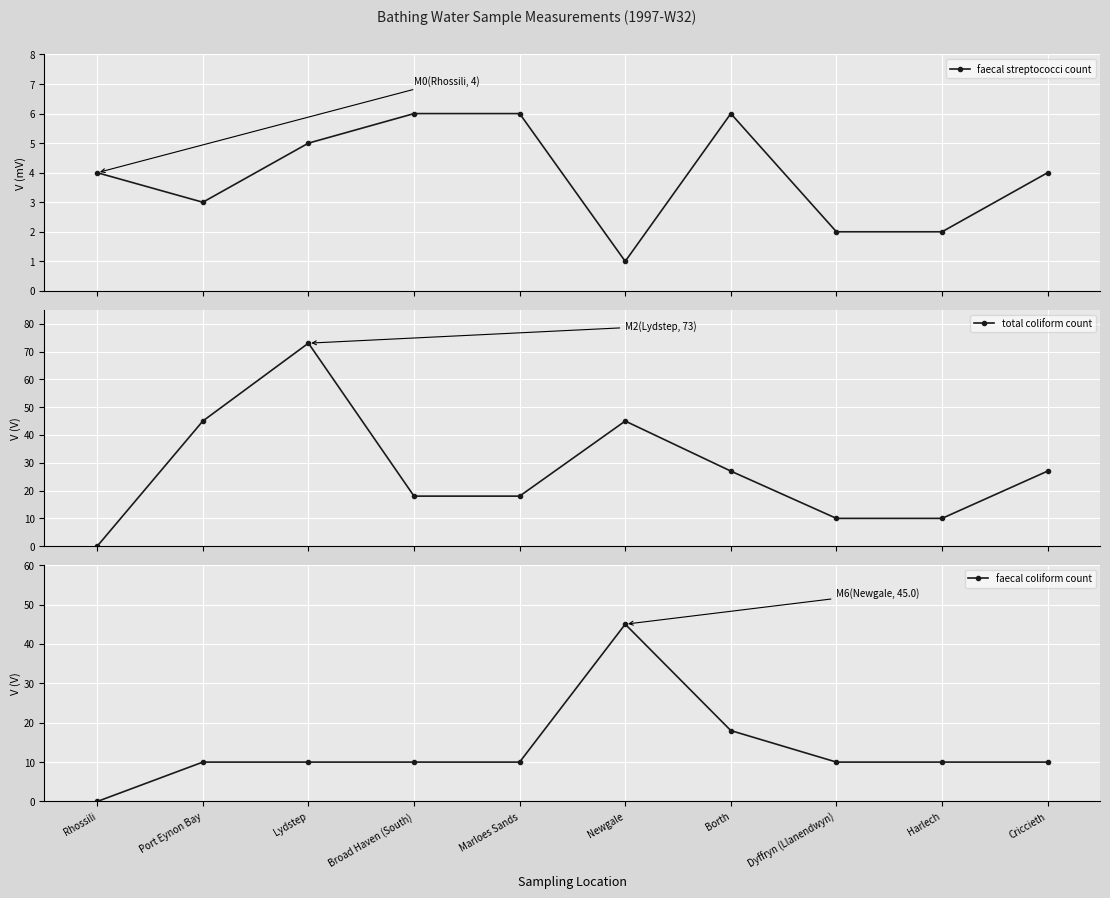

At how many categories does at least one series exceed 11?

7